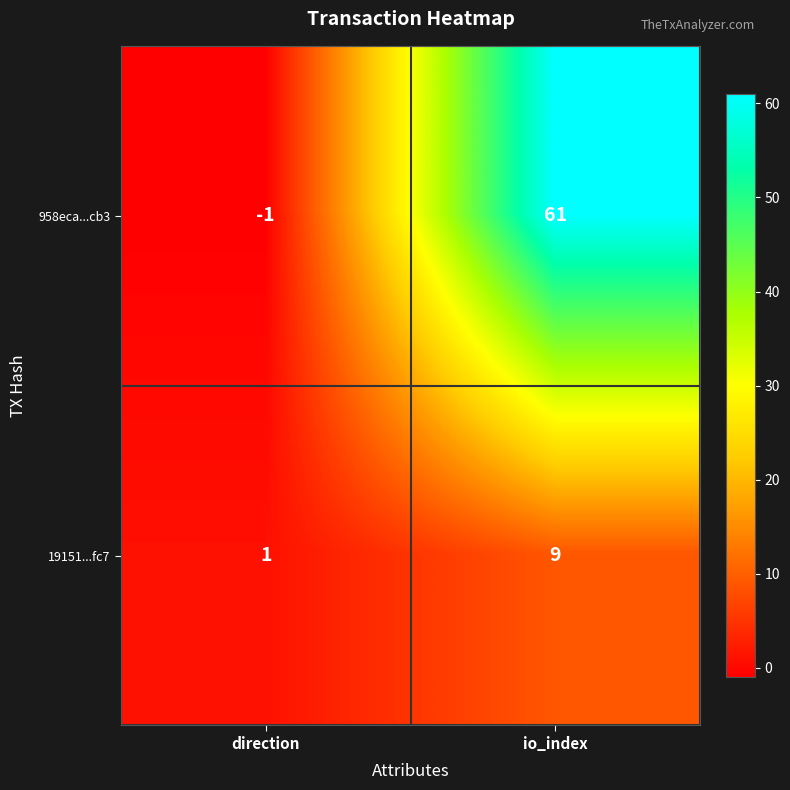

Rank the series by their average value, from lowest to highest.

19151...fc7, 958eca...cb3